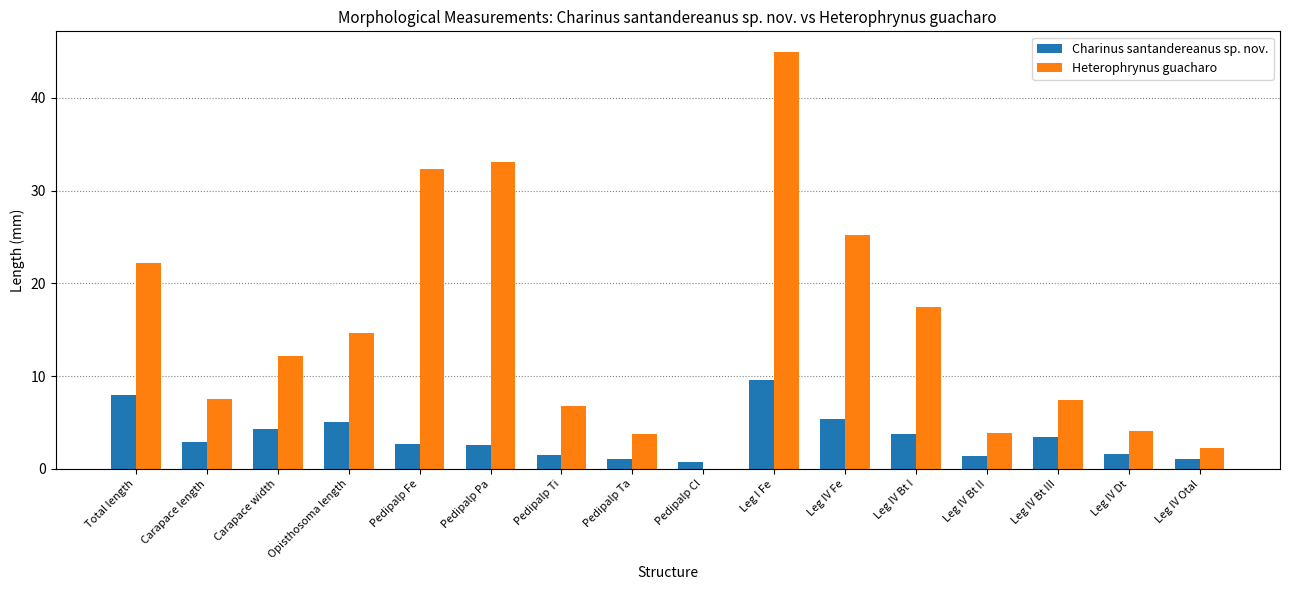

At which label does Heterophrynus guacharo first exceed 12?

Total length